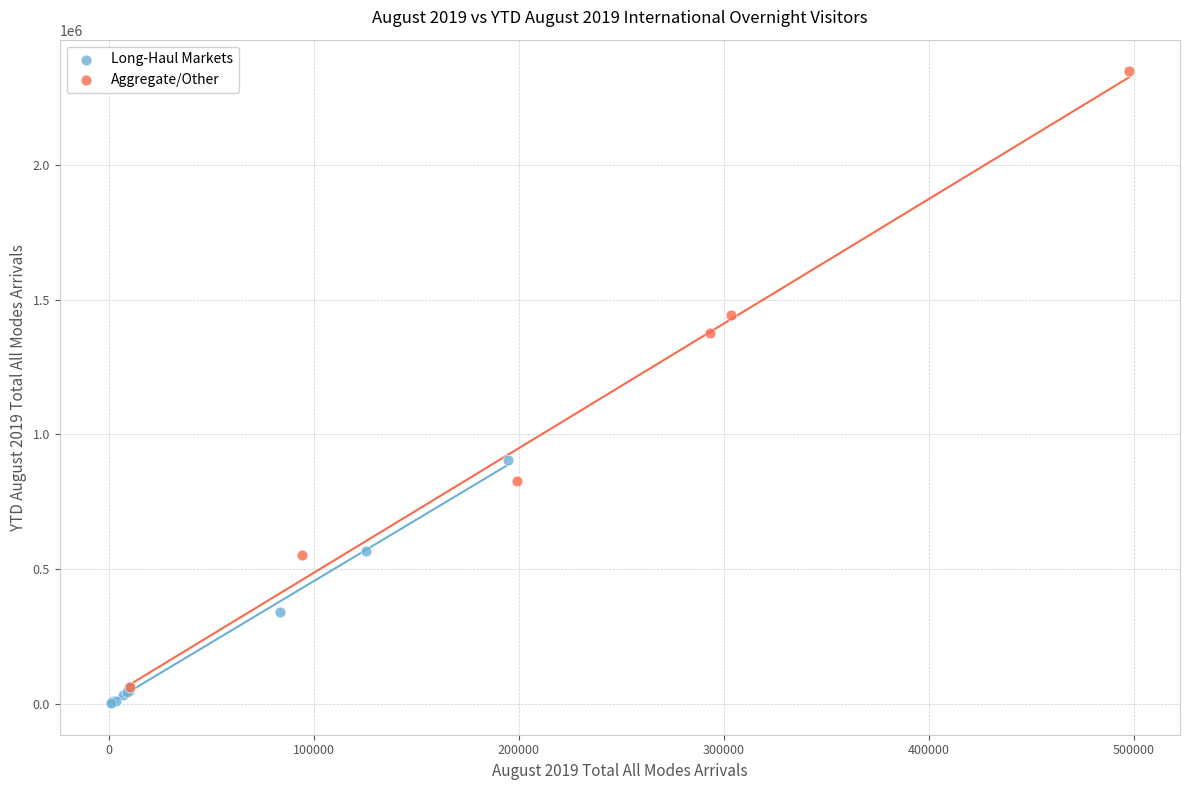

Which series has the widest spread of Y values?

Aggregate/Other